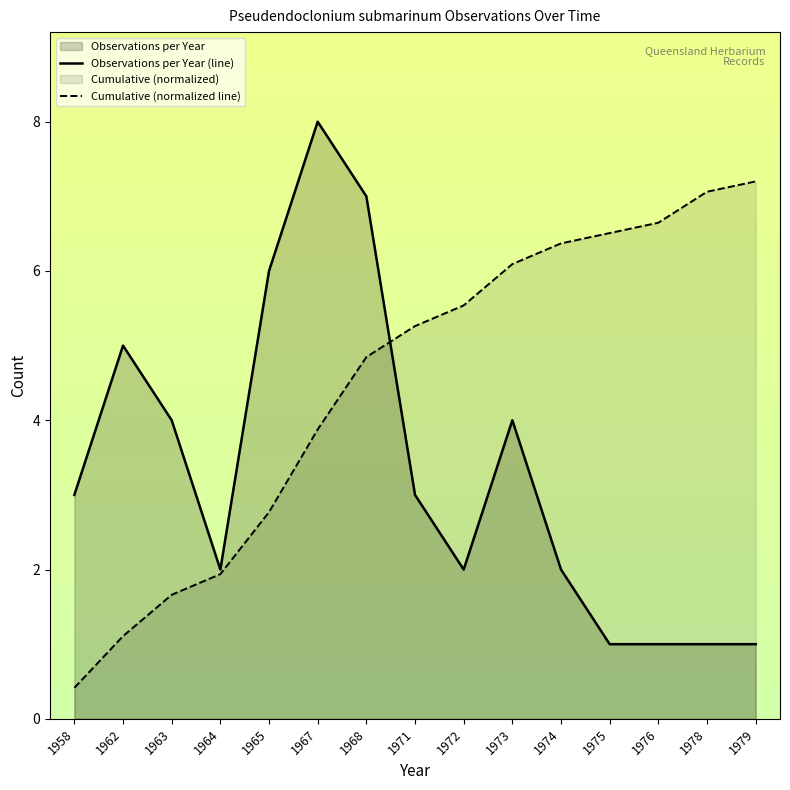

Count the number of categories in the chart.

15